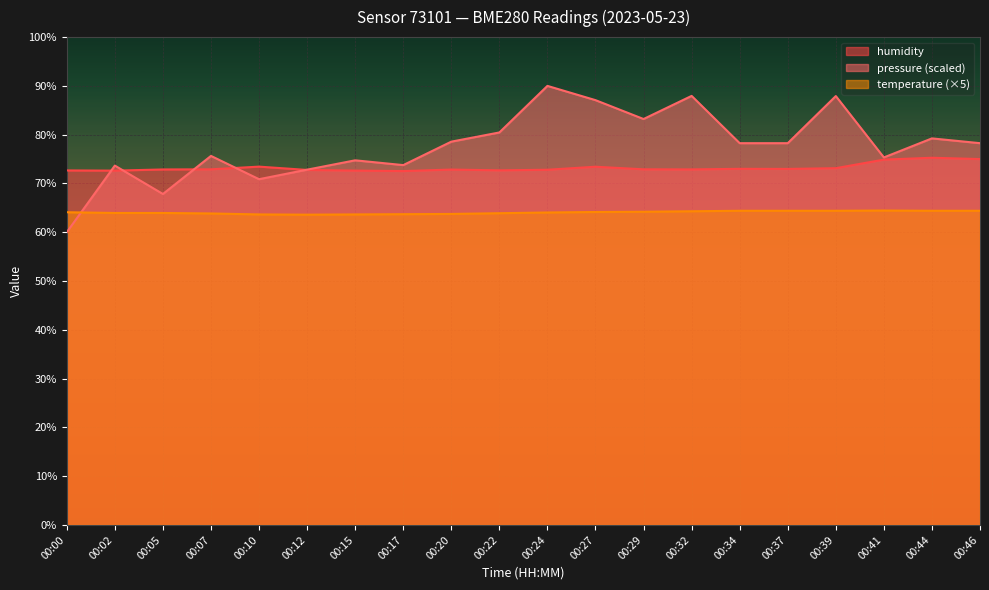

What is the difference between the highest and lowest values at 00:20?

14.8